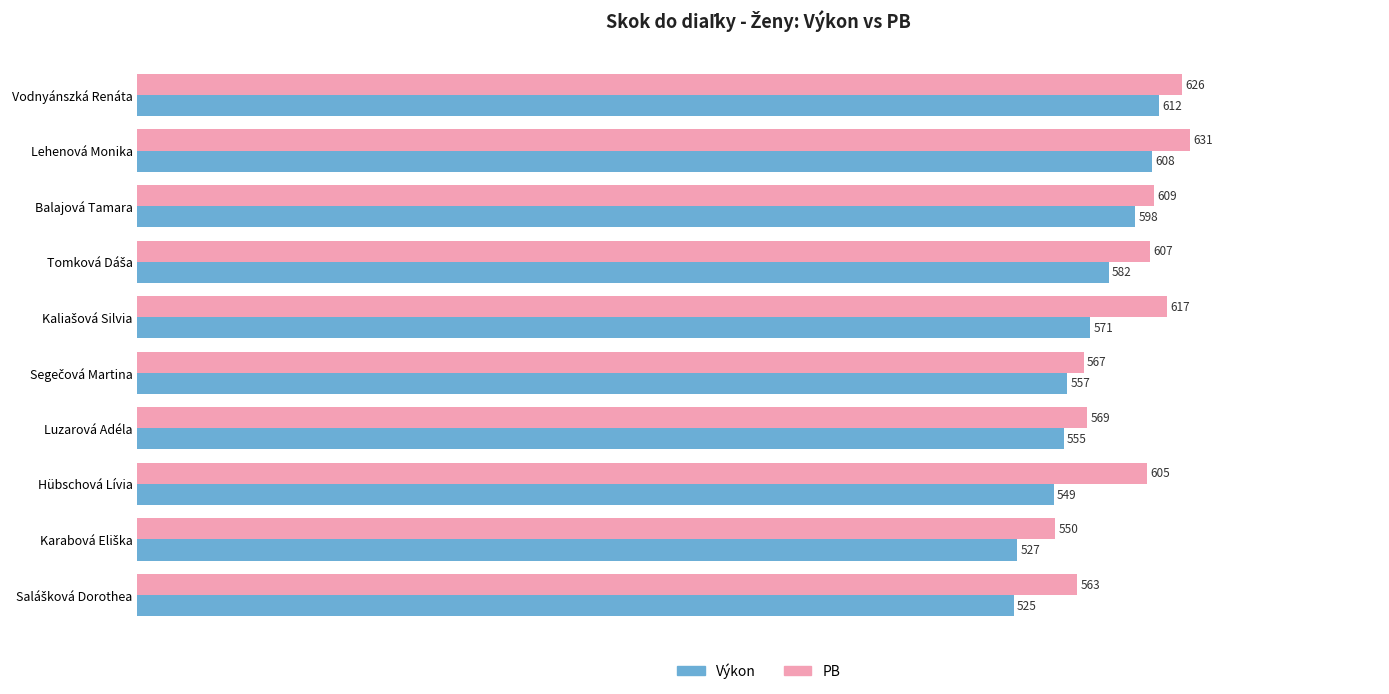

What is the lowest value of the Výkon series?

525